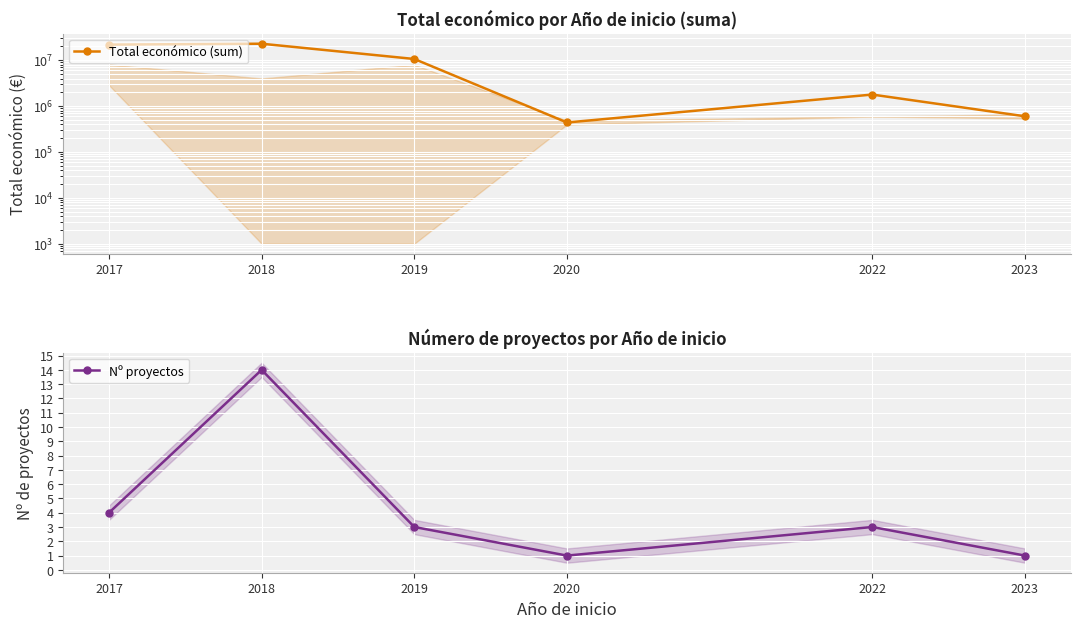

Reading left to right, what are all the values shown in this chart?

Total económico (sum): 21930878	22927666	10655954	439594	1786873	599883
Nº proyectos: 4	14	3	1	3	1